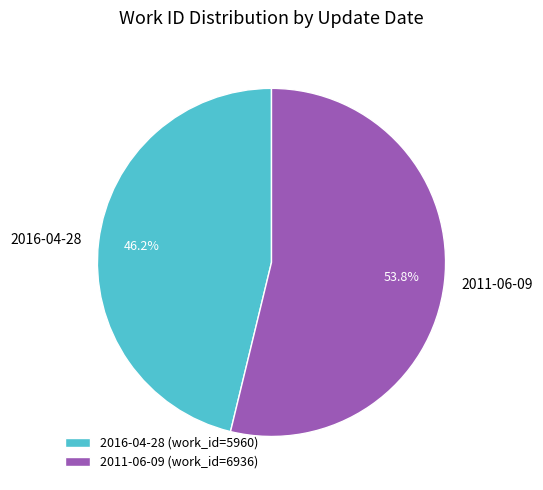

Which slice is the largest?

2011-06-09